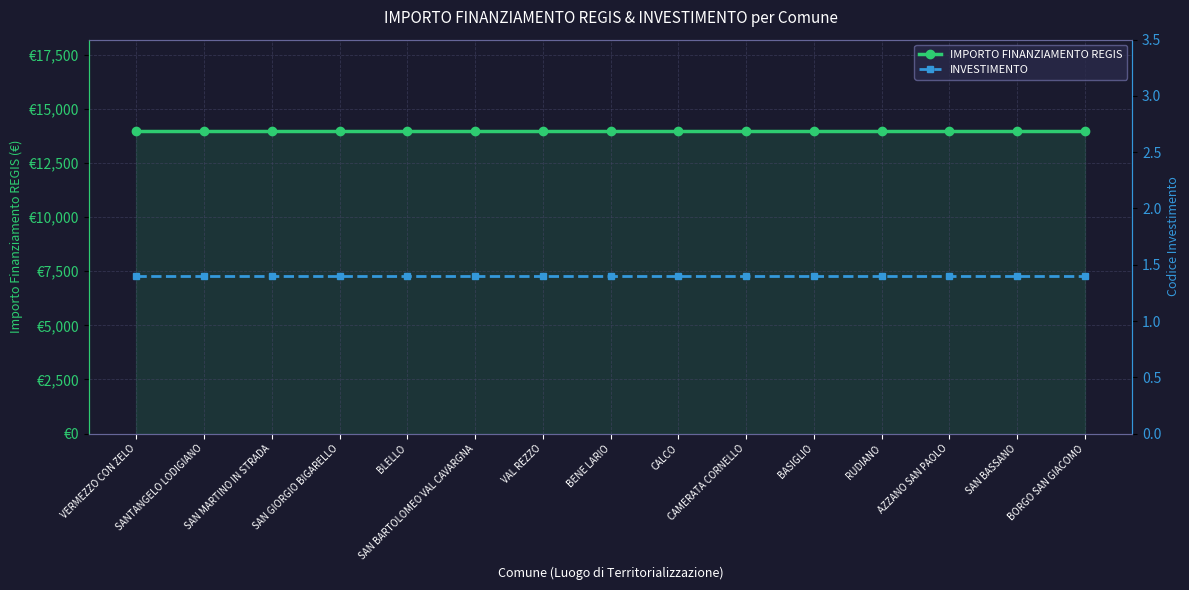

What value does the IMPORTO FINANZIAMENTO REGIS series have at SAN BARTOLOMEO VAL CAVARGNA?

14000.0